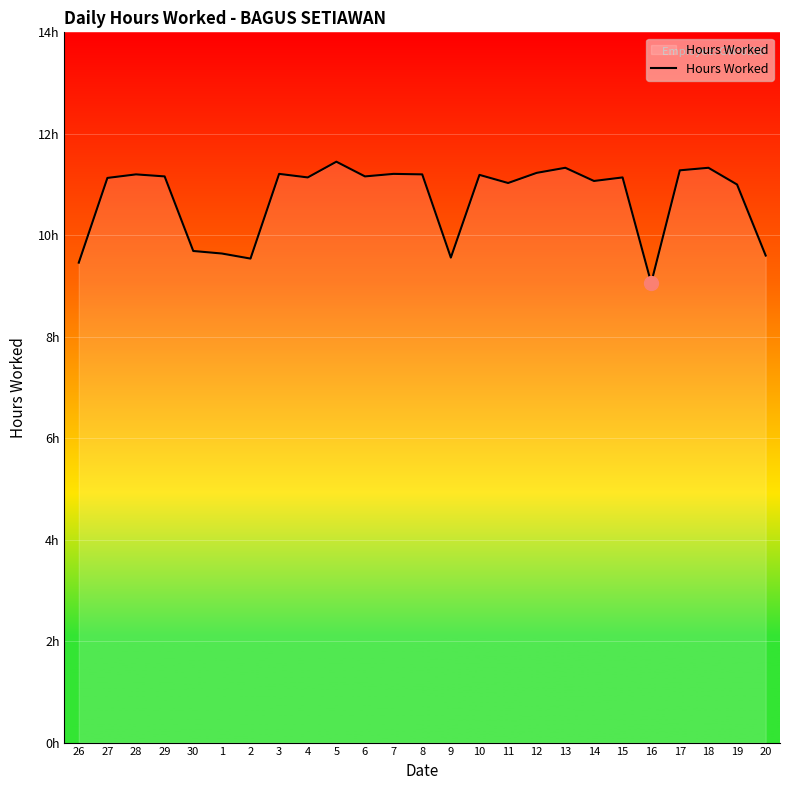

What is the sum of all values?

268.0